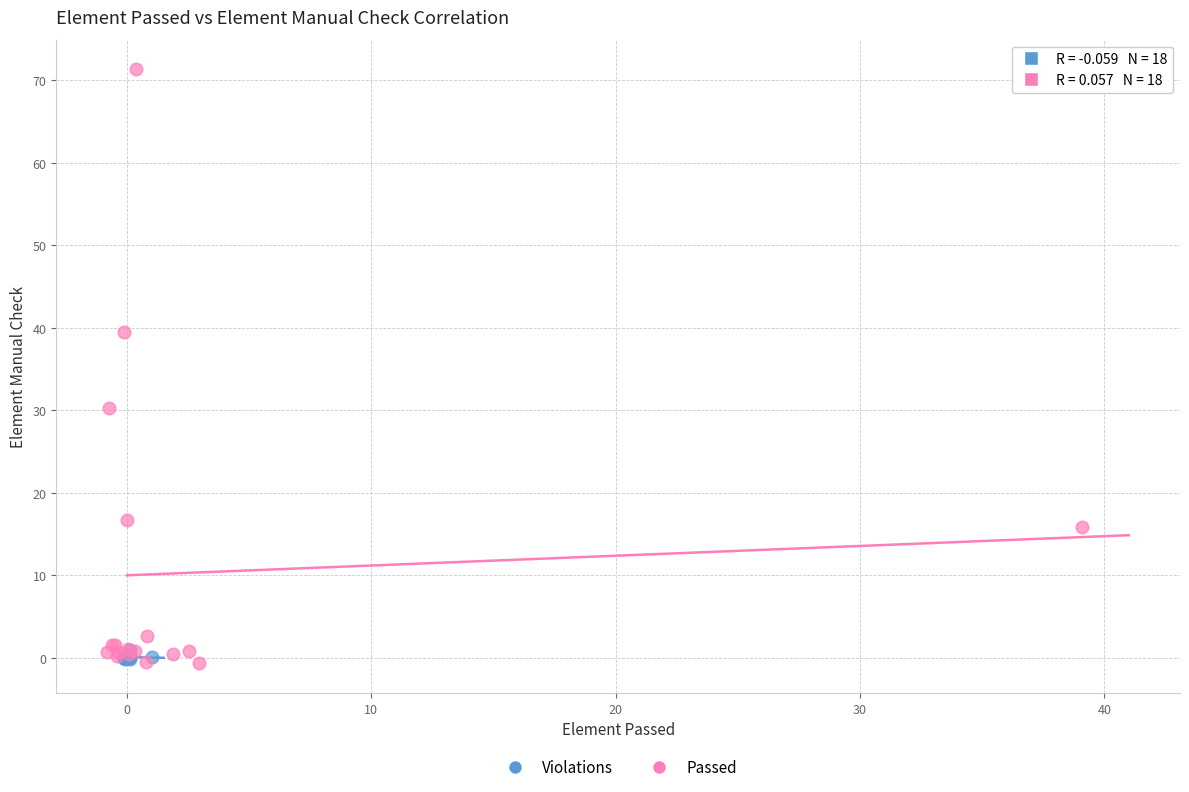

Which series has the largest Y range (max minus min)?

Passed